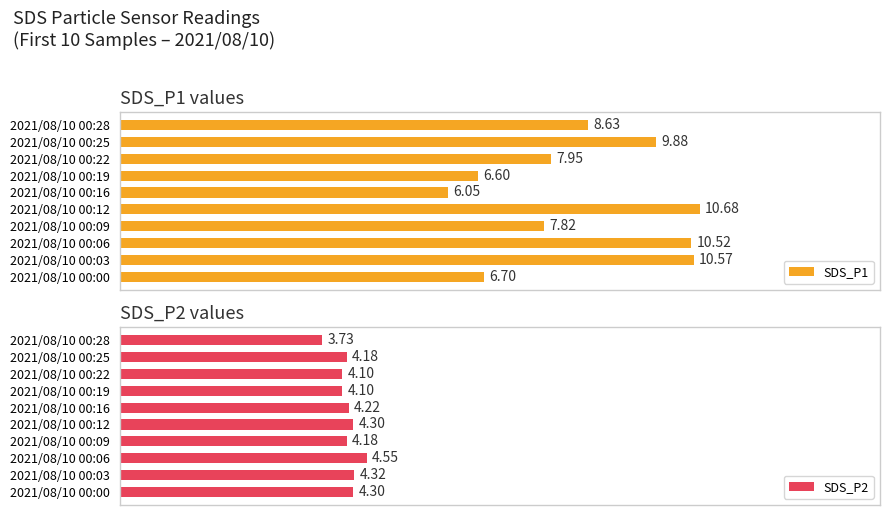

Rank the categories by SDS_P1 value from highest to lowest.

2021/08/10 00:12, 2021/08/10 00:03, 2021/08/10 00:06, 2021/08/10 00:25, 2021/08/10 00:28, 2021/08/10 00:22, 2021/08/10 00:09, 2021/08/10 00:00, 2021/08/10 00:19, 2021/08/10 00:16